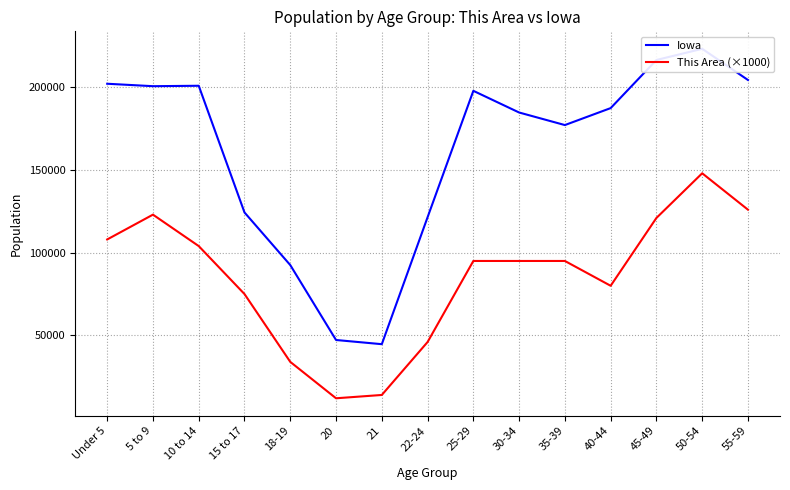

Which series has the largest total across all categories?

Iowa